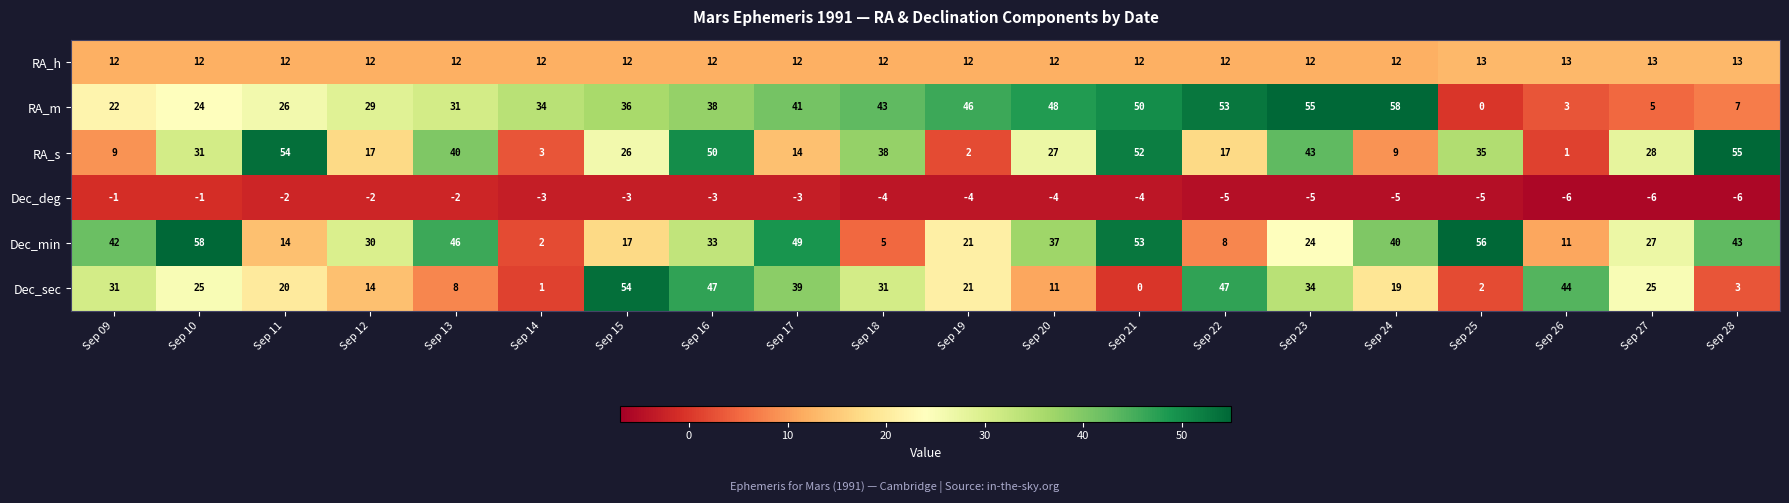

What is the total value across all series at Sep 11?

124